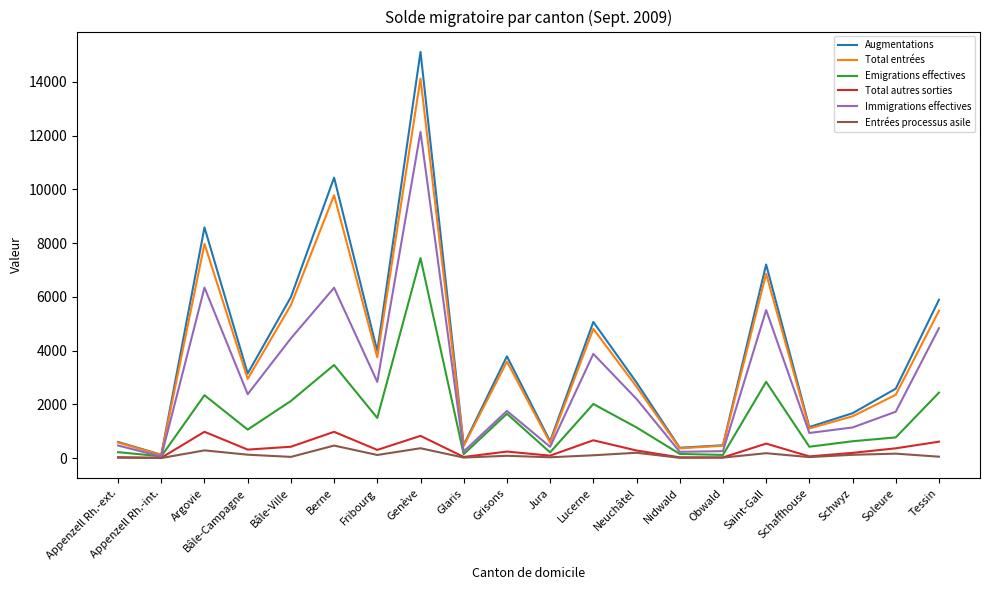

Which series has the largest total across all categories?

Augmentations